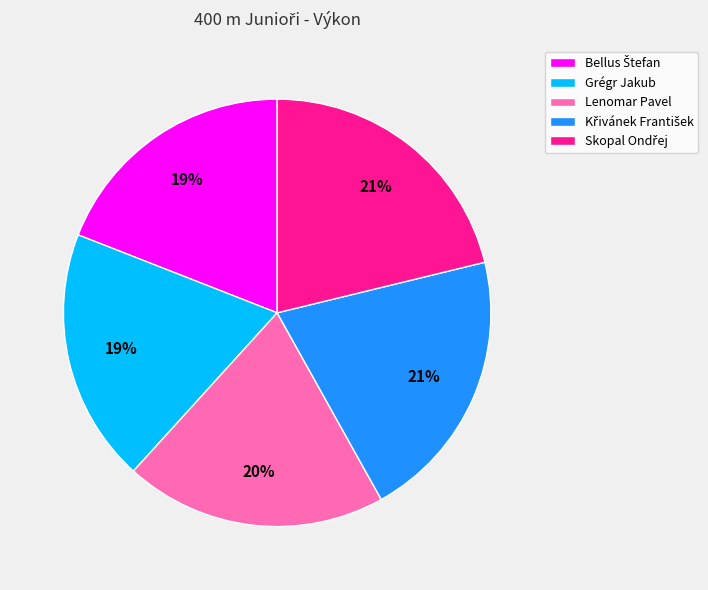

Is there any slice that represents more than half of the pie?

No